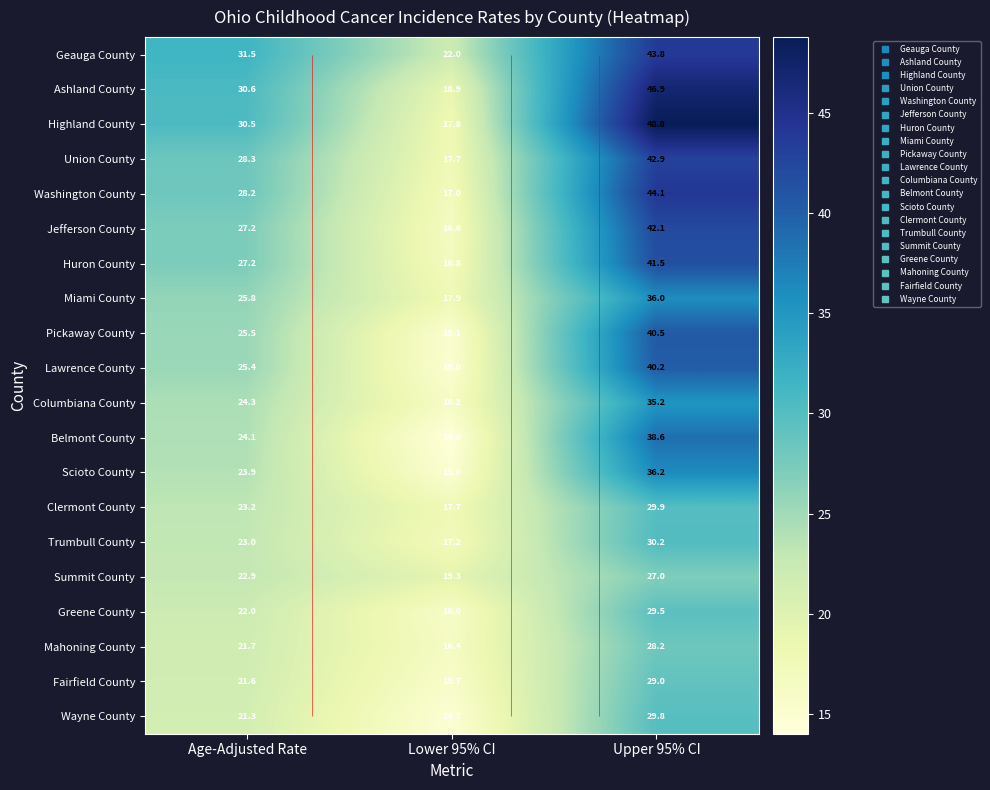

Rank the series at Lower 95% CI from highest to lowest value.

Geauga County, Summit County, Ashland County, Miami County, Highland County, Union County, Clermont County, Trumbull County, Washington County, Huron County, Jefferson County, Mahoning County, Columbiana County, Greene County, Fairfield County, Pickaway County, Lawrence County, Scioto County, Wayne County, Belmont County